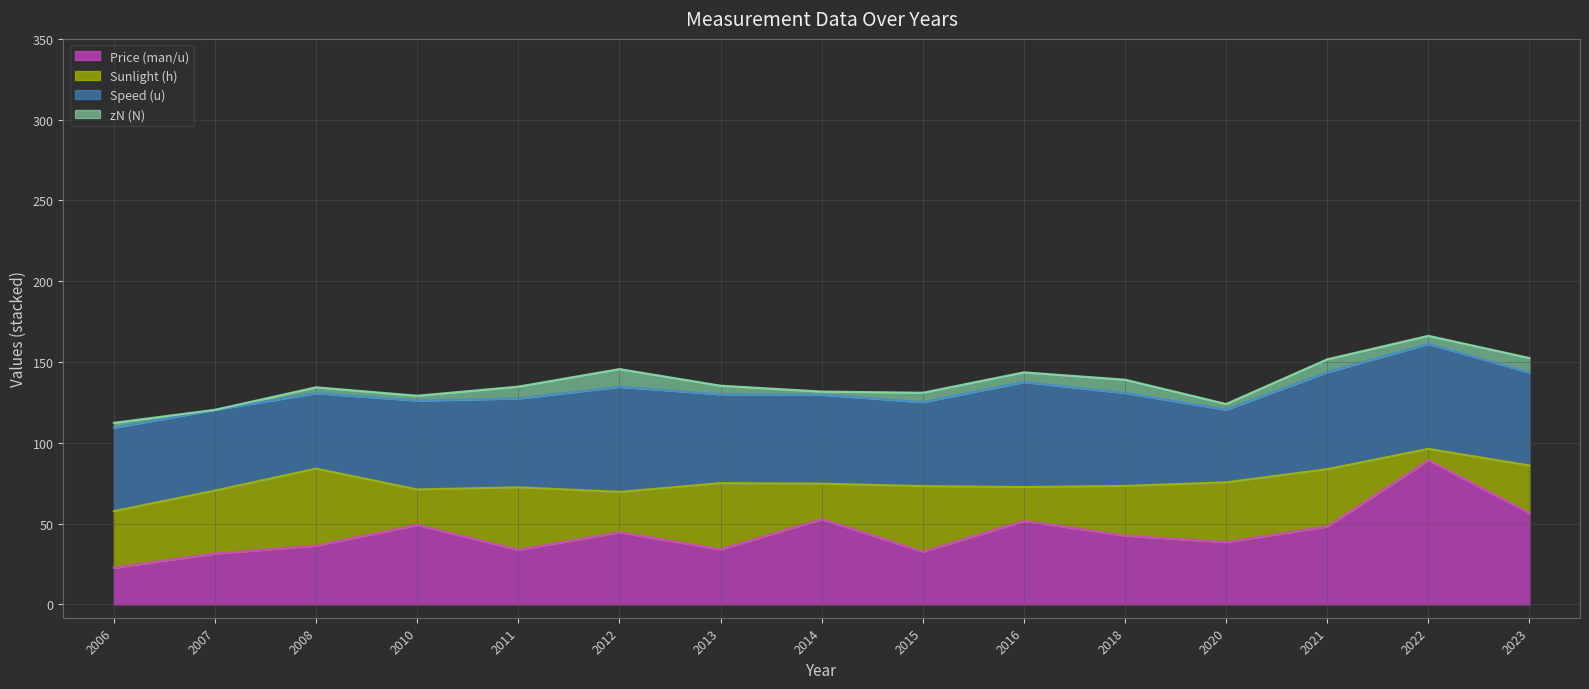

Is it true that Speed (u) equals 30.7 at 2021?

False